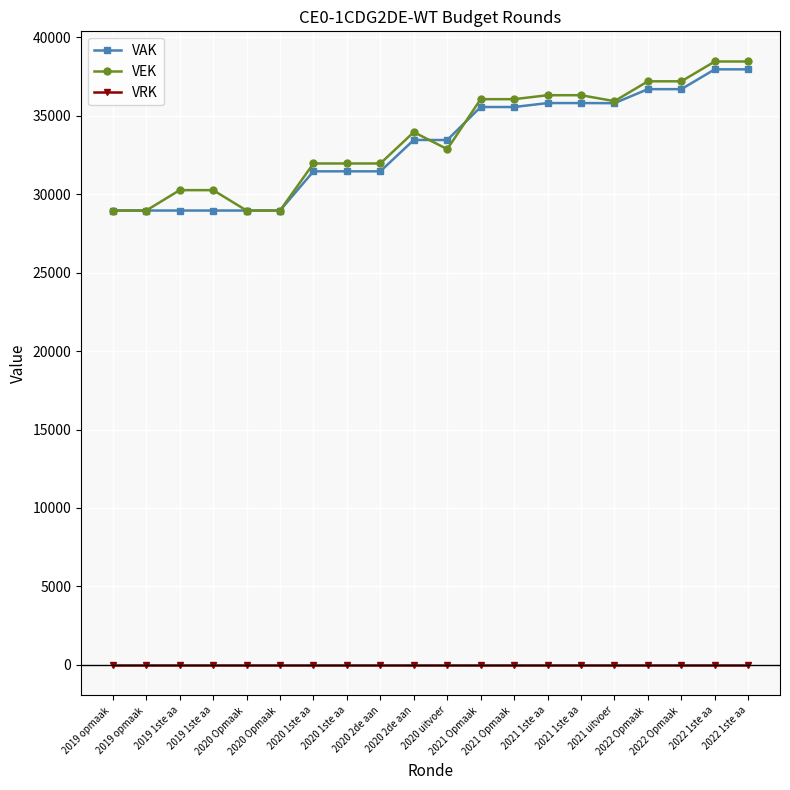

Count the number of data series in this chart.

3